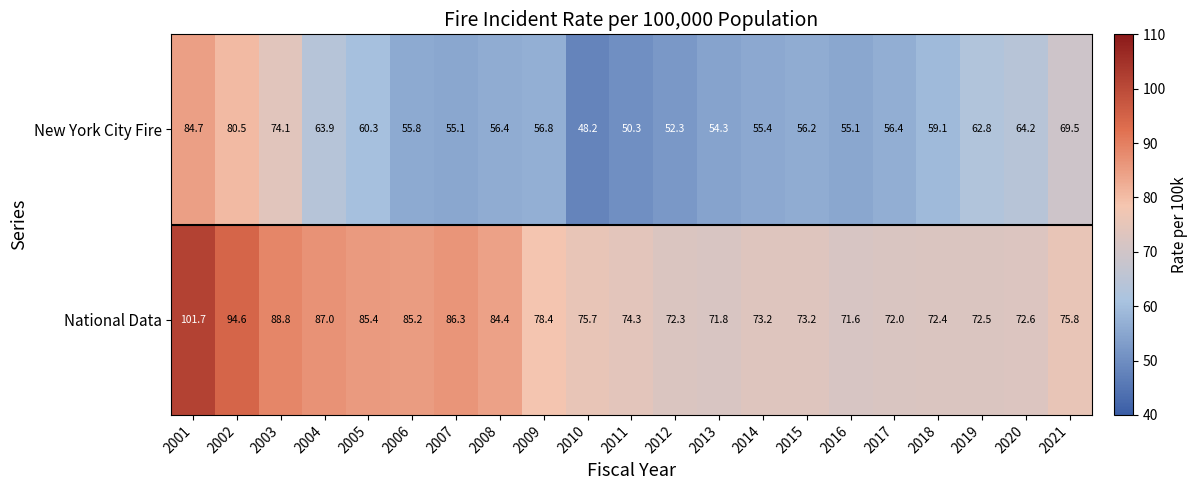

Where does the New York City Fire series first go above 56?

2001